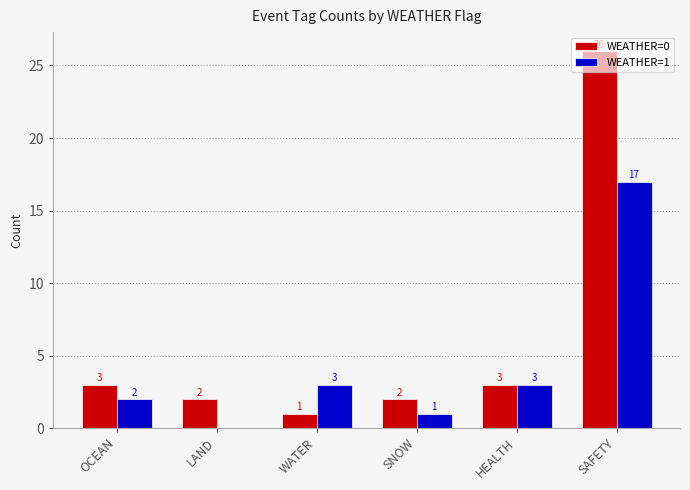

At which category is the sum across all series the highest?

SAFETY